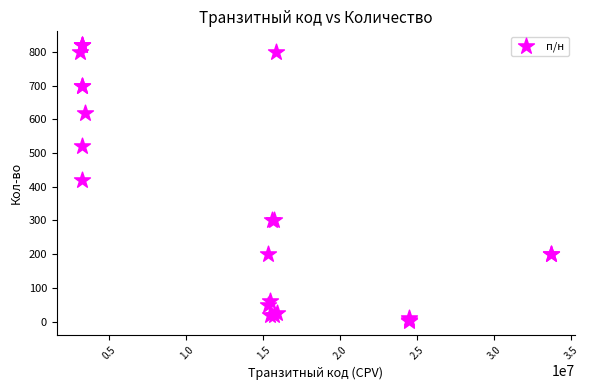

What Y value in the scatter plot is closest to 411?

420